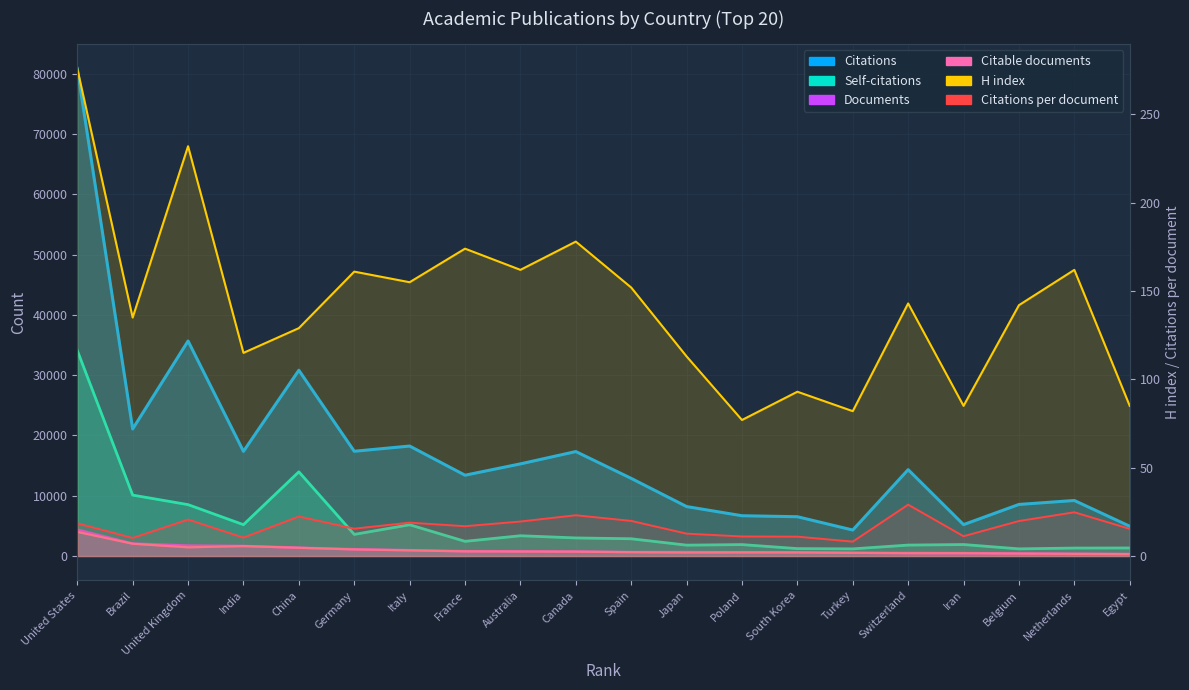

True or false: Citations per document and Citations intersect in this chart.

False